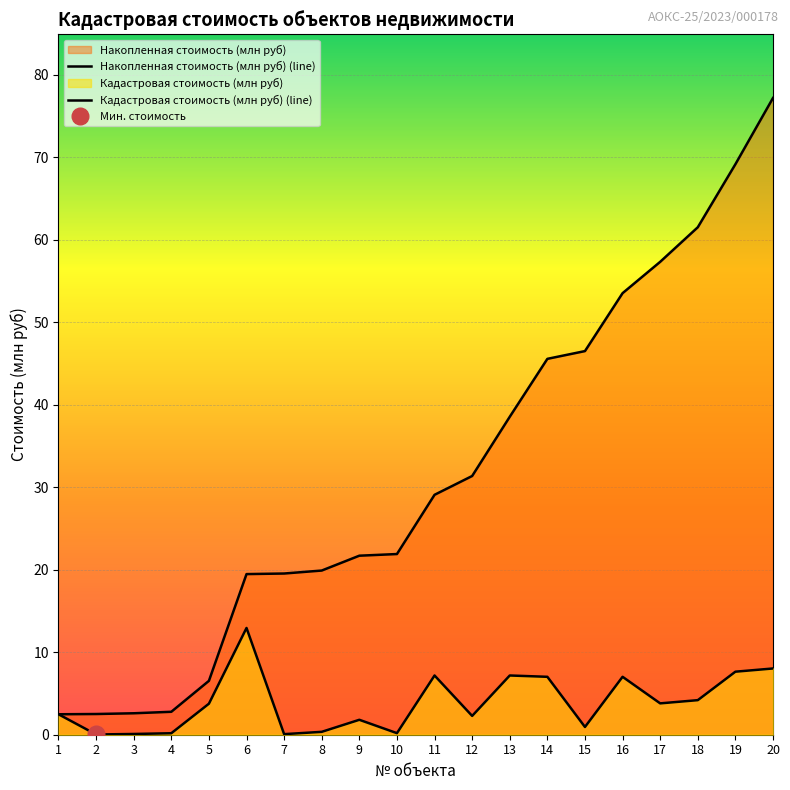

What is the total value across all series at 20?

85.2